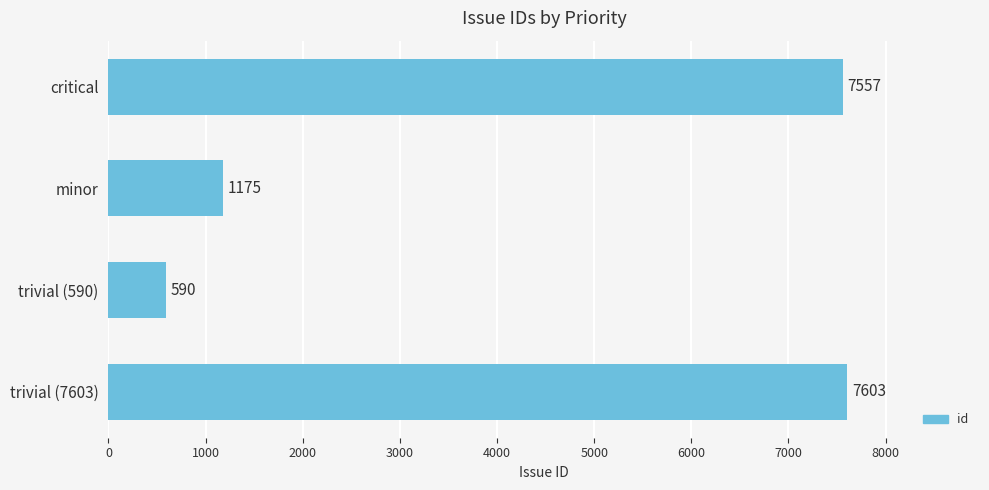

What is the difference between the second highest and second lowest values?

6382